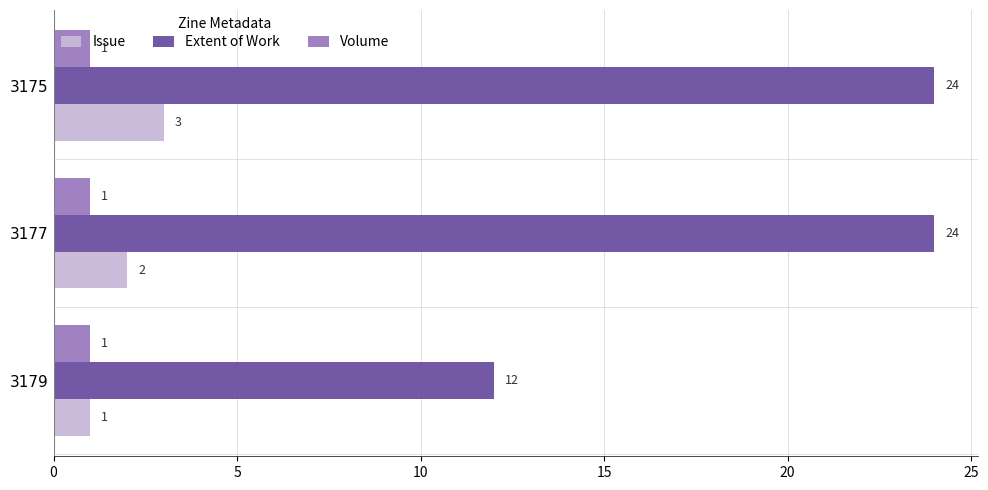

Rank the categories by Issue value from highest to lowest.

3175, 3177, 3179